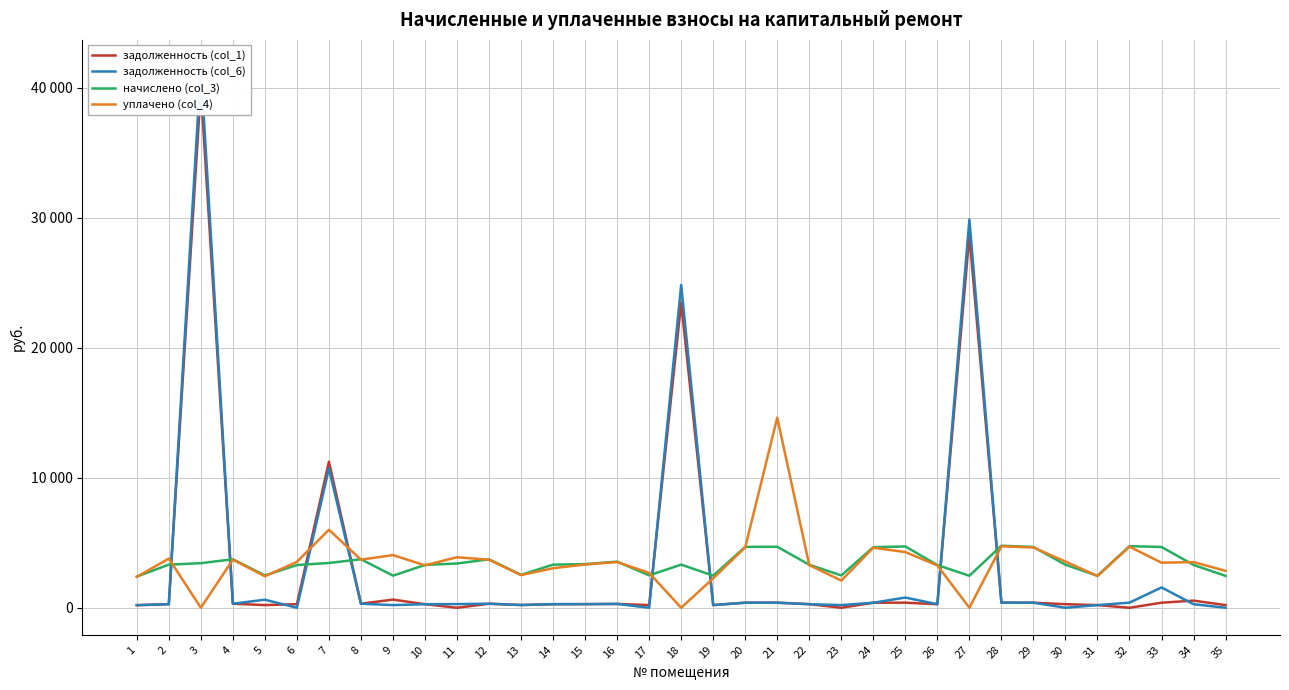

Is it true that уплачено (col_4) equals 8352.1 at 3?

False